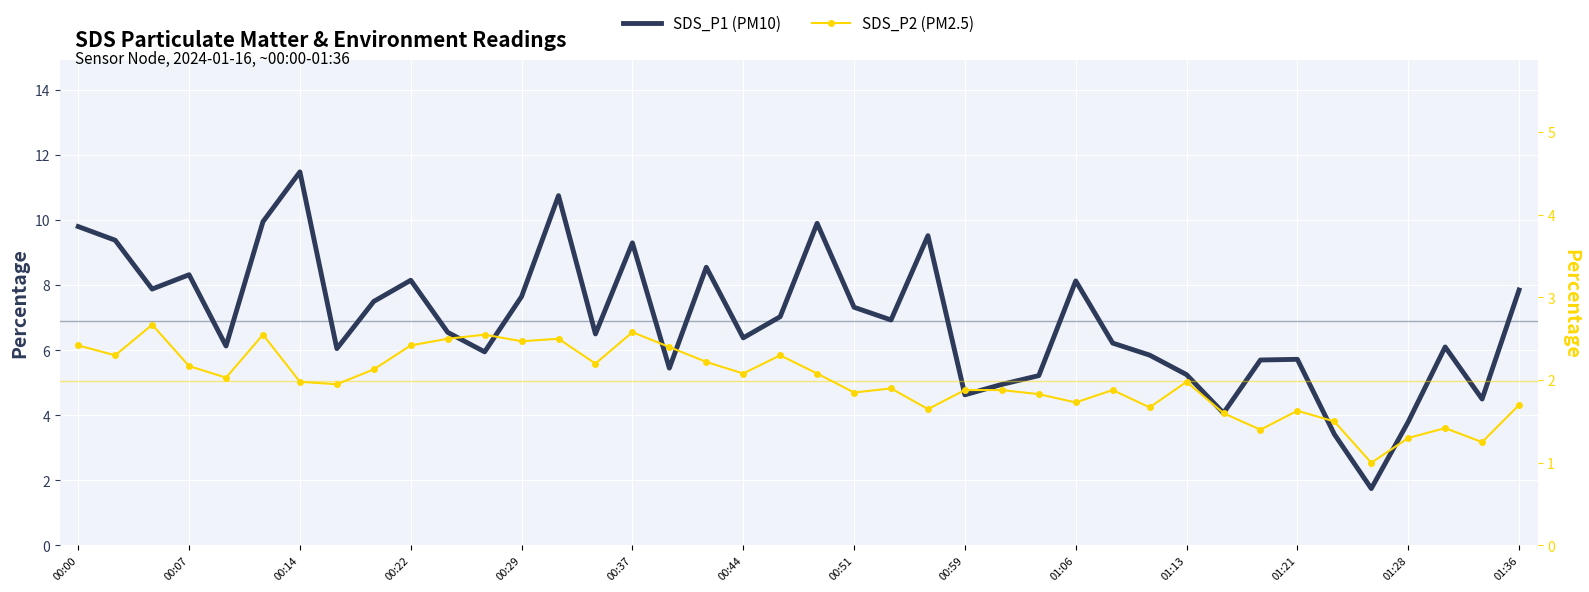

At which category does the chart reach its peak across all series?

00:14